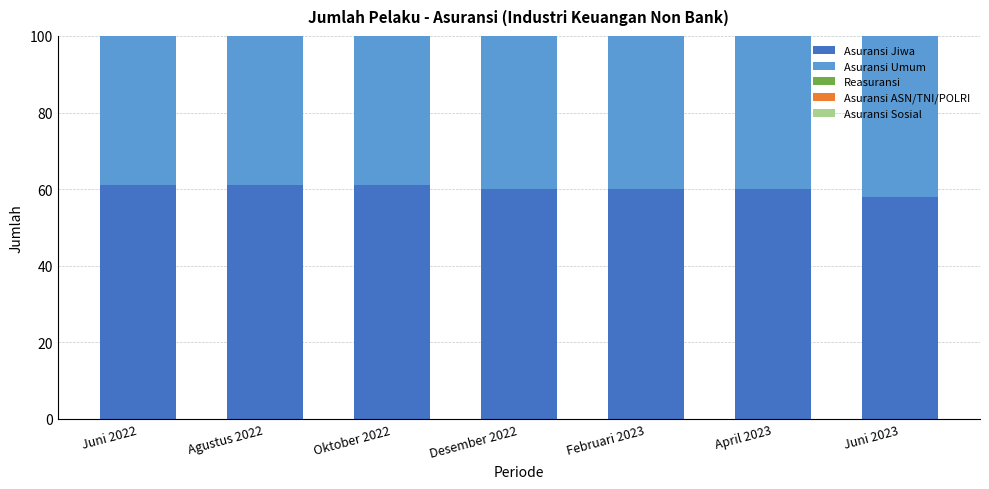

What is the difference between the Asuransi Jiwa values at April 2023 and Agustus 2022?

1